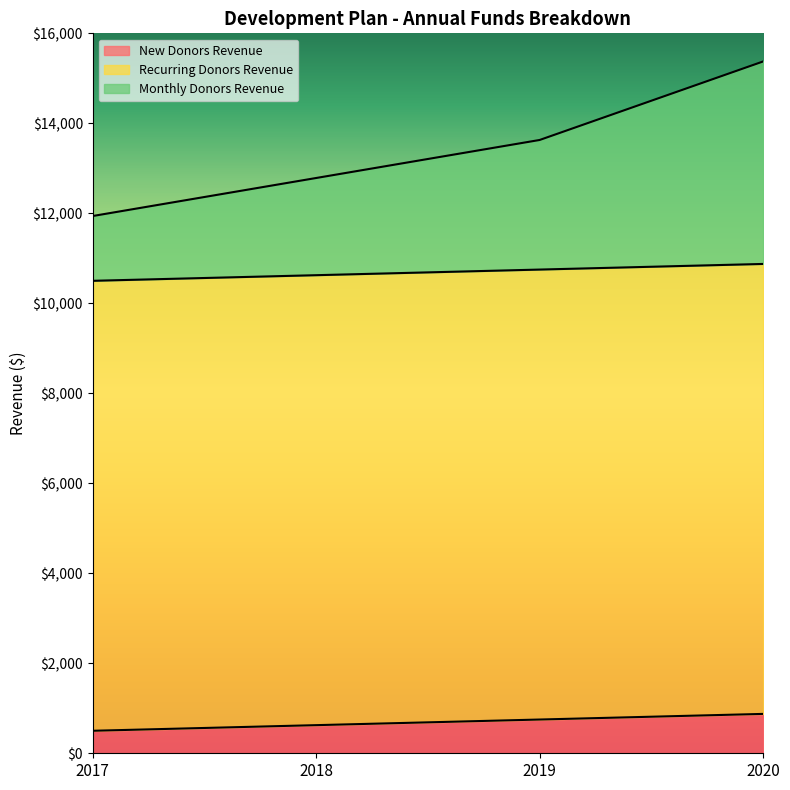

The New Donors Revenue series shows 500 at 2017. True or false?

True